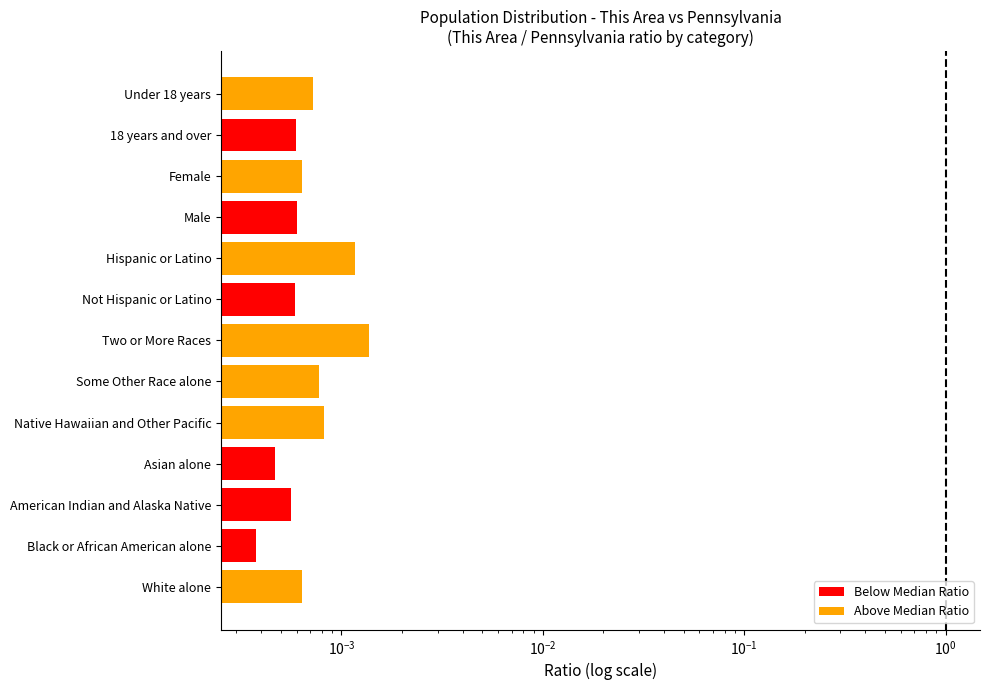

How many bars are there in total?

13